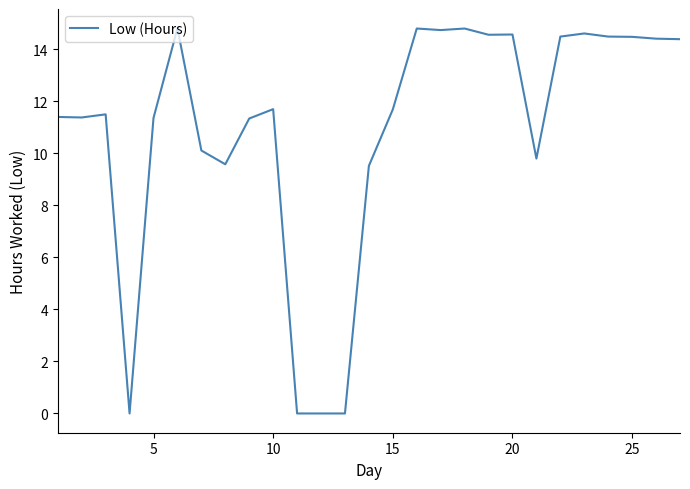

What is the difference between the maximum and minimum values?

14.8